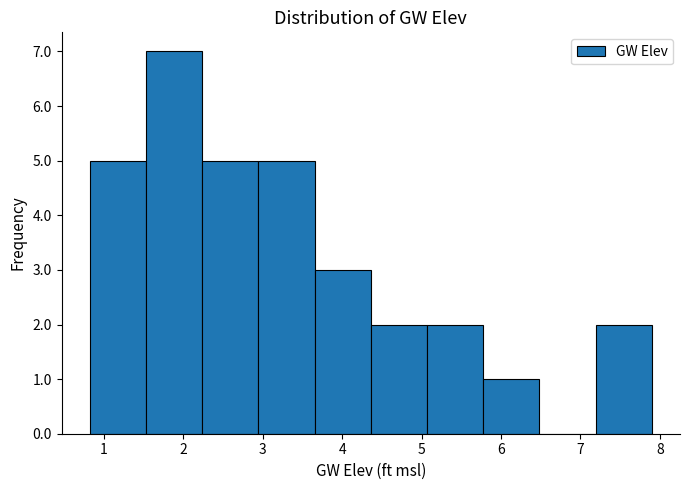

Over which range of the x-axis is the bar tallest?

1.5 to 2.2